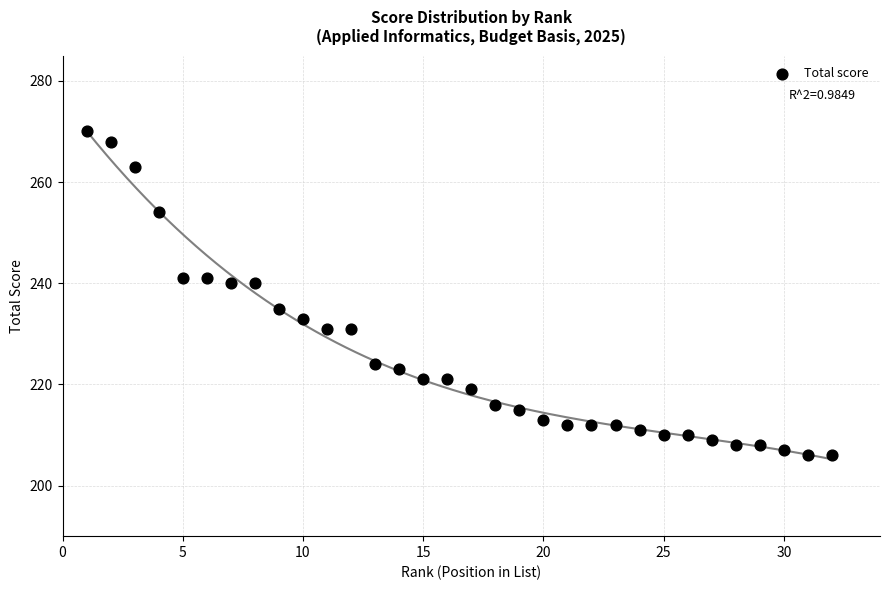

What is the range of Y values (max minus min)?

64